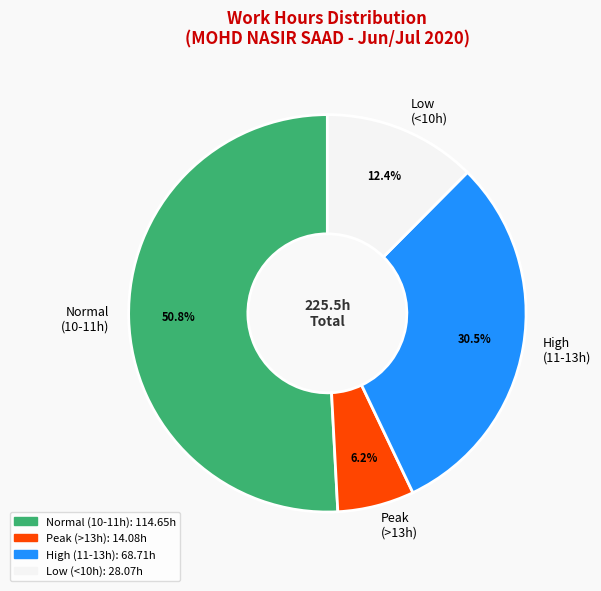

What is the total percentage of Low (<10h) and High (11-13h)?

42.9%